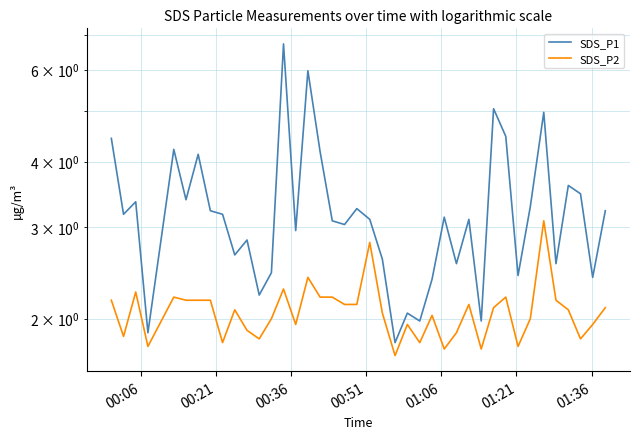

Reading left to right, what are all the values shown in this chart?

SDS_P1: 4.4	3.2	3.4	1.9	4.2	3.4	4.1	3.2	3.2	2.6	2.8	2.2	2.5	6.7	3.0	6.0	4.2	3.1	3.0	3.2	3.1	2.6	1.8	2.0	2.0	2.4	3.1	2.5	3.1	2.0	5.0	4.5	2.4	3.3	5.0	2.5	3.6	3.5	2.4	3.2
SDS_P2: 2.2	1.9	2.2	1.8	2.2	2.2	2.2	2.2	1.8	2.1	1.9	1.8	2.0	2.3	1.9	2.4	2.2	2.2	2.1	2.1	2.8	2.0	1.7	1.9	1.8	2.0	1.8	1.9	2.1	1.8	2.1	2.2	1.8	2.0	3.1	2.2	2.1	1.8	1.9	2.1